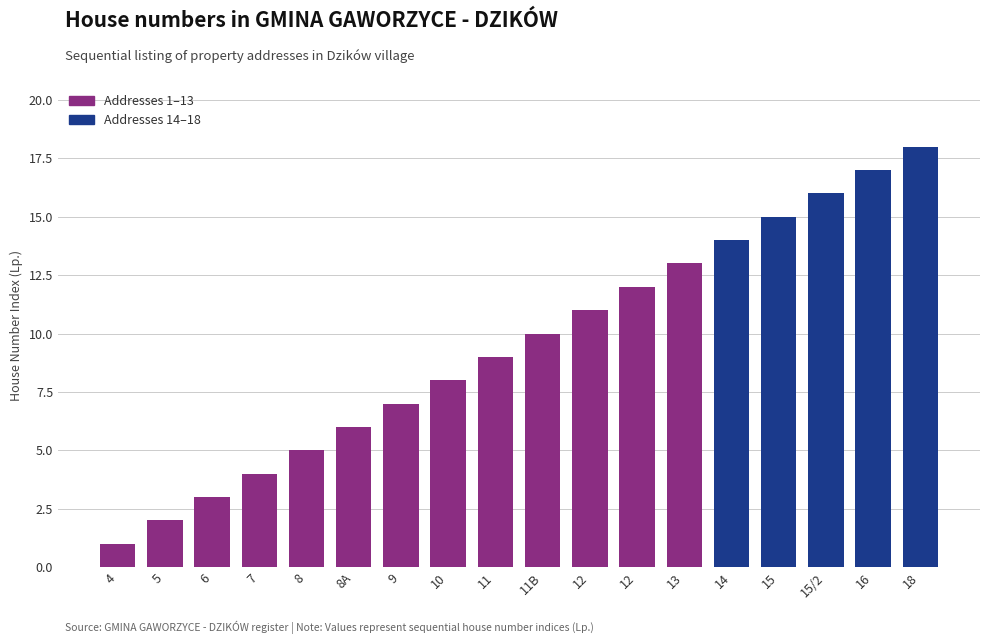

Reading left to right, transcribe all the data shown in this chart.

4=1	5=2	6=3	7=4	8=5	8A=6	9=7	10=8	11=9	11B=10	12=11	12=12	13=13	14=14	15=15	15/2=16	16=17	18=18